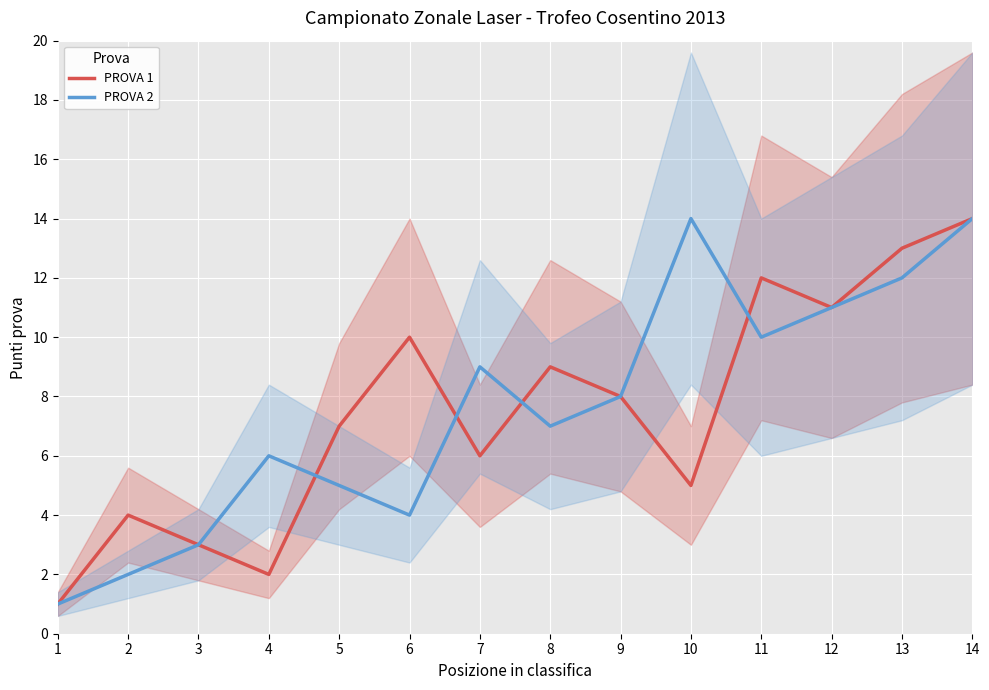

Reading right to left, list all the values displayed in this chart.

PROVA 1: 14	13	11	12	5	8	9	6	10	7	2	3	4	1
PROVA 2: 14	12	11	10	14	8	7	9	4	5	6	3	2	1